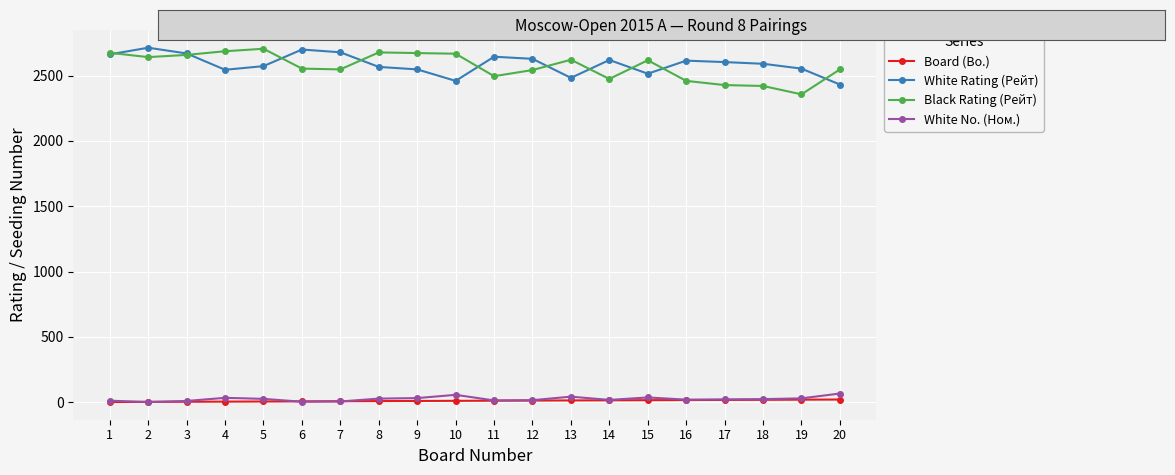

At how many categories does at least one series exceed 2132?

20